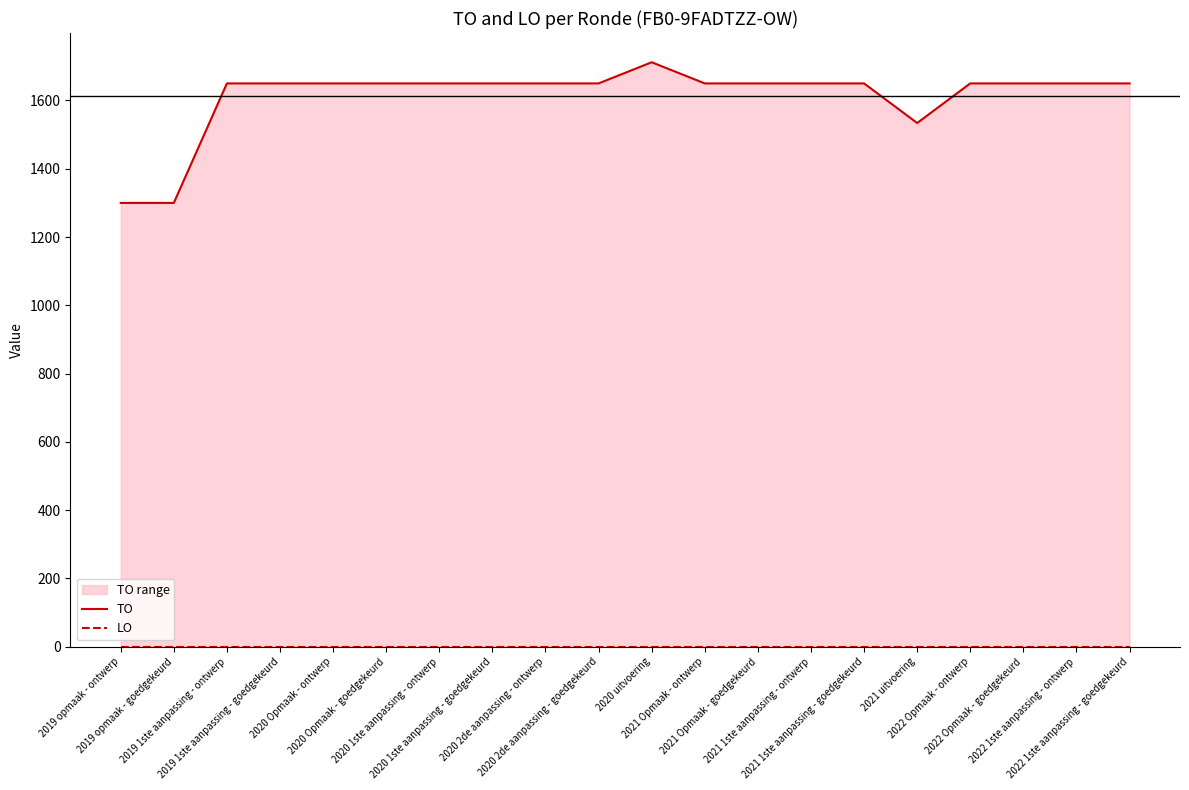

What is the label of the 5th point from the left?

2020 Opmaak - ontwerp